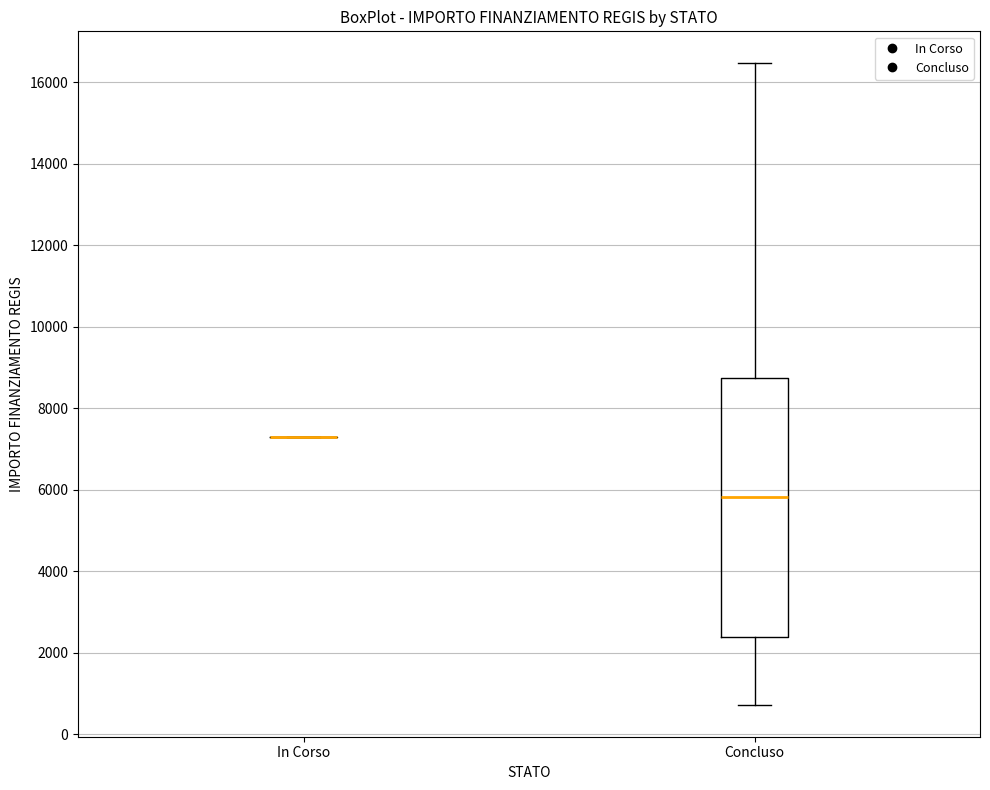

Reading left to right, read every box against the y-axis: the position of its median line, the range the box covers, and the ends of its whiskers. The values are not printed on the chart, so give them approximately, as read against the axis.

In Corso: box collapsed to a line at 7200, whiskers 7200 to 7200
Concluso: median 5800, box 2400 to 8800, whiskers 800 to 16400